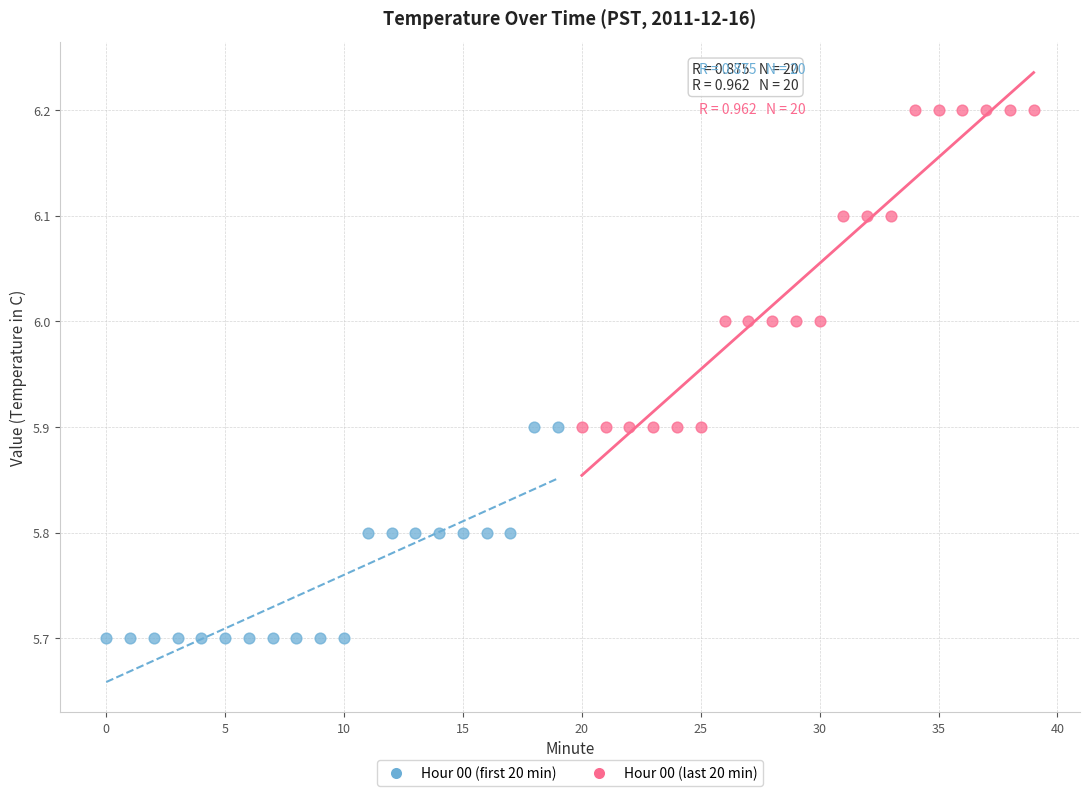

Which series reaches the maximum Y coordinate?

Hour 00 (last 20 min)